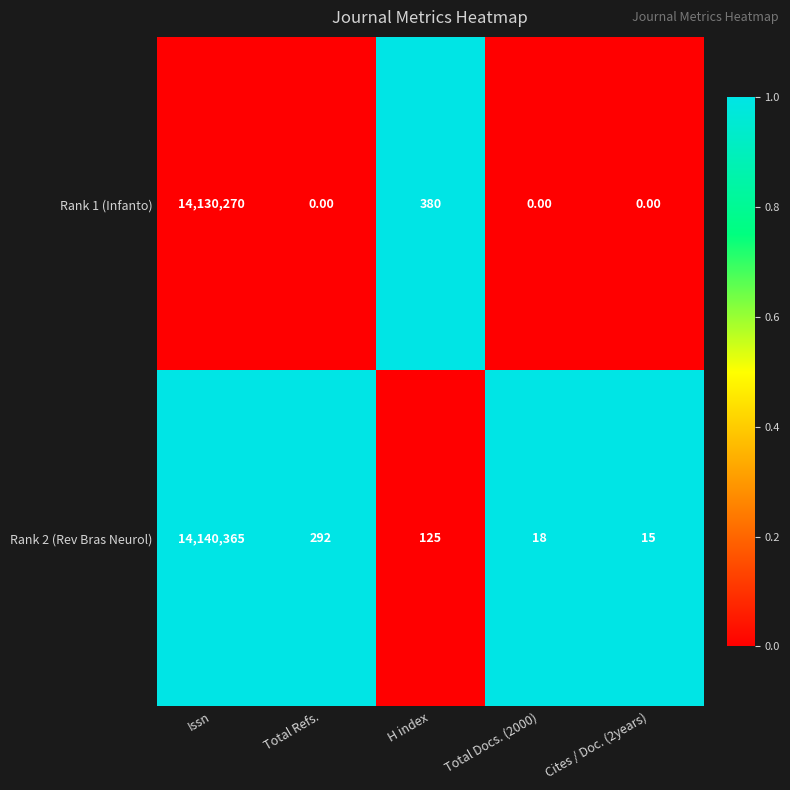

Is the value of Rank 2 (Rev Bras Neurol) at Total Refs. greater than the value of Rank 1 (Infanto) at H index?

No